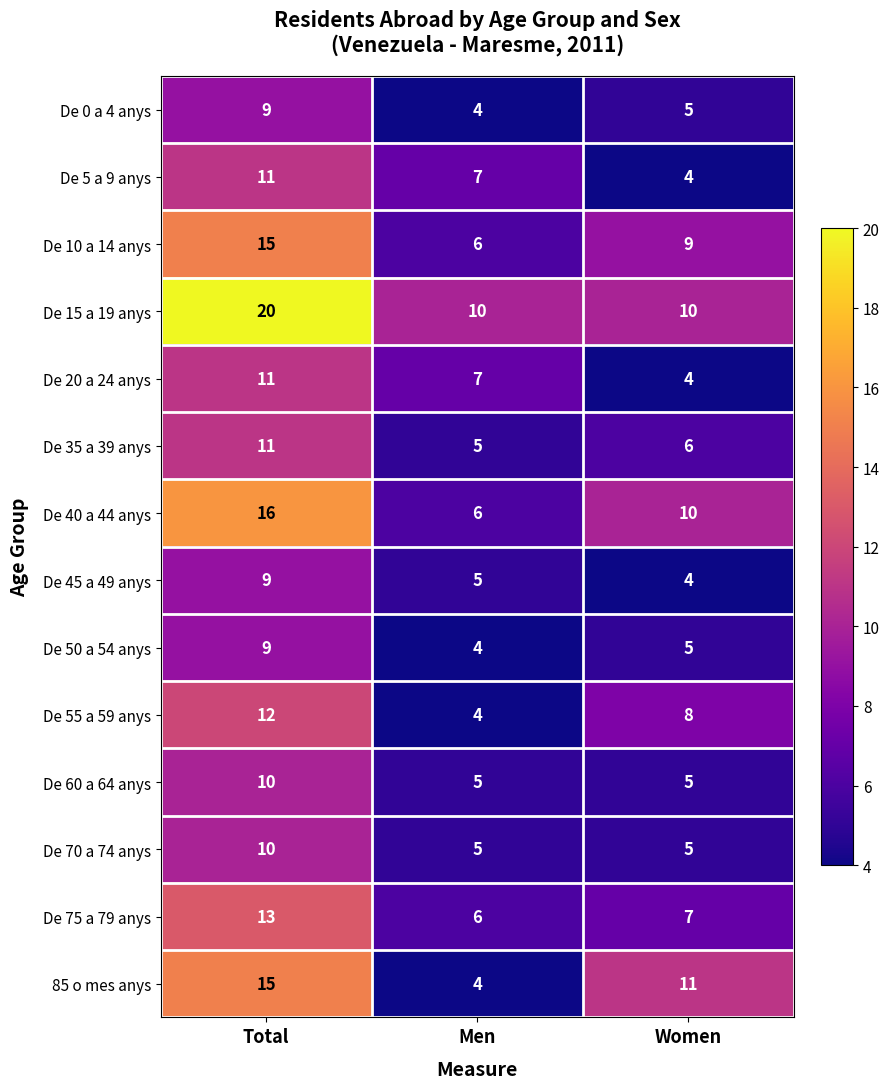

Is the value of De 15 a 19 anys at Women greater than the value of De 55 a 59 anys at Total?

No